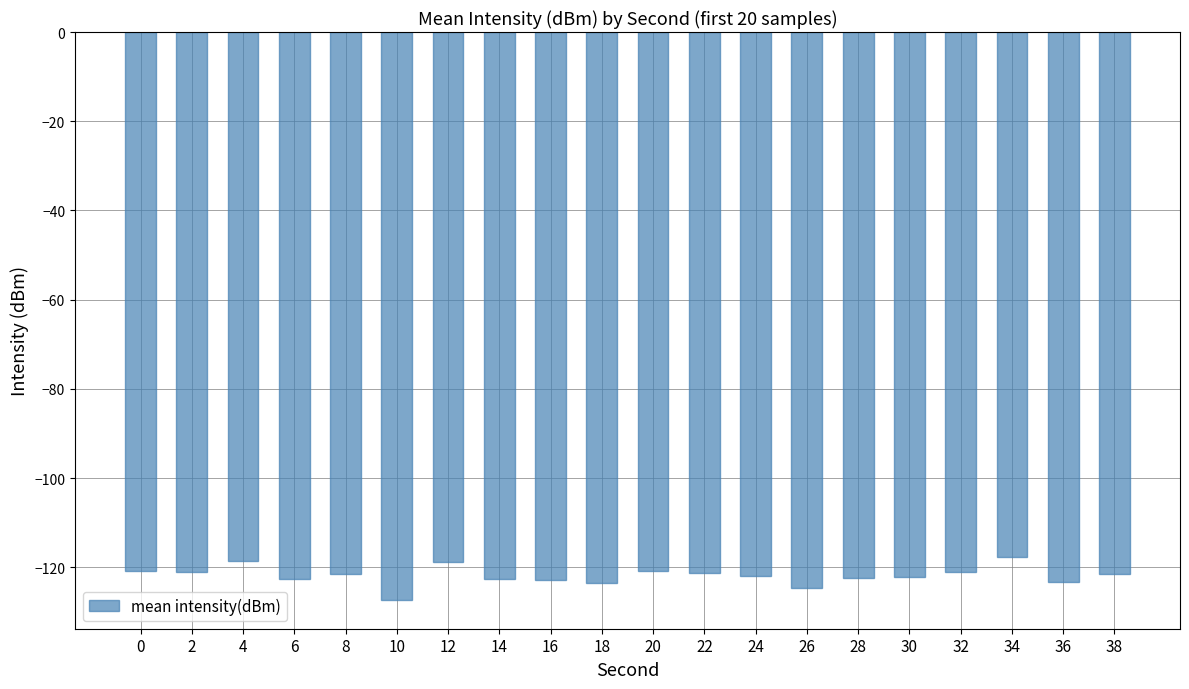

What is the value of the 14th bar from the left?

-124.6